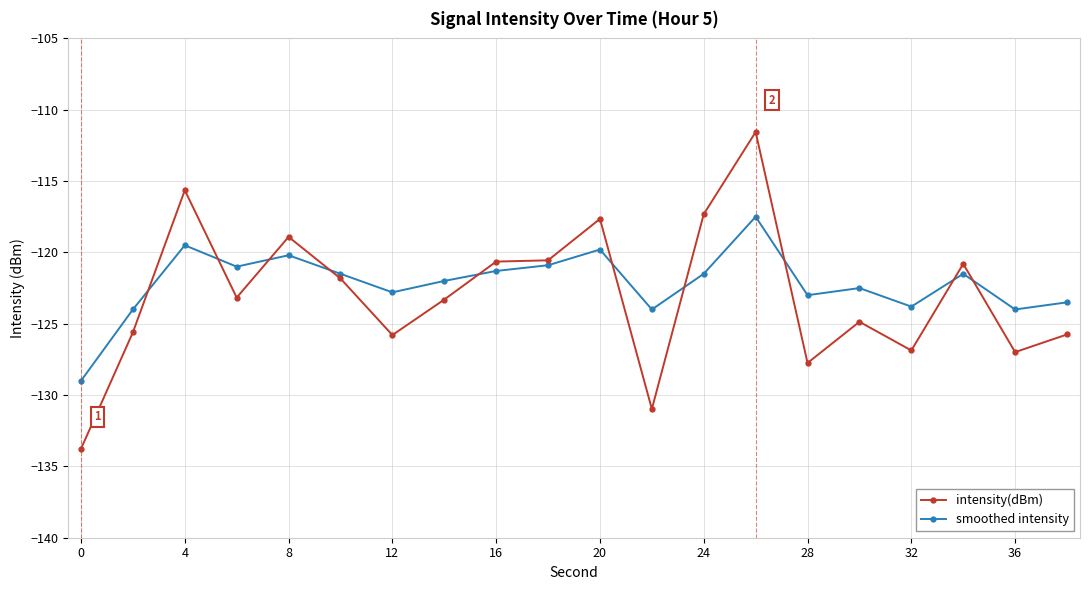

After their last crossing, which series has the higher values: intensity(dBm) or smoothed intensity?

smoothed intensity